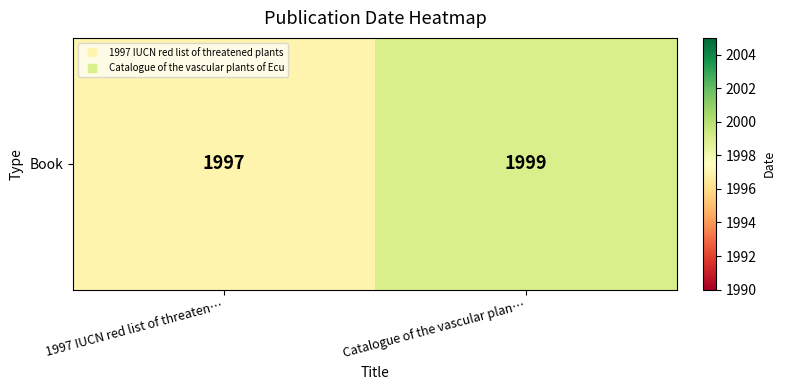

What is the minimum value shown in the chart?

1997